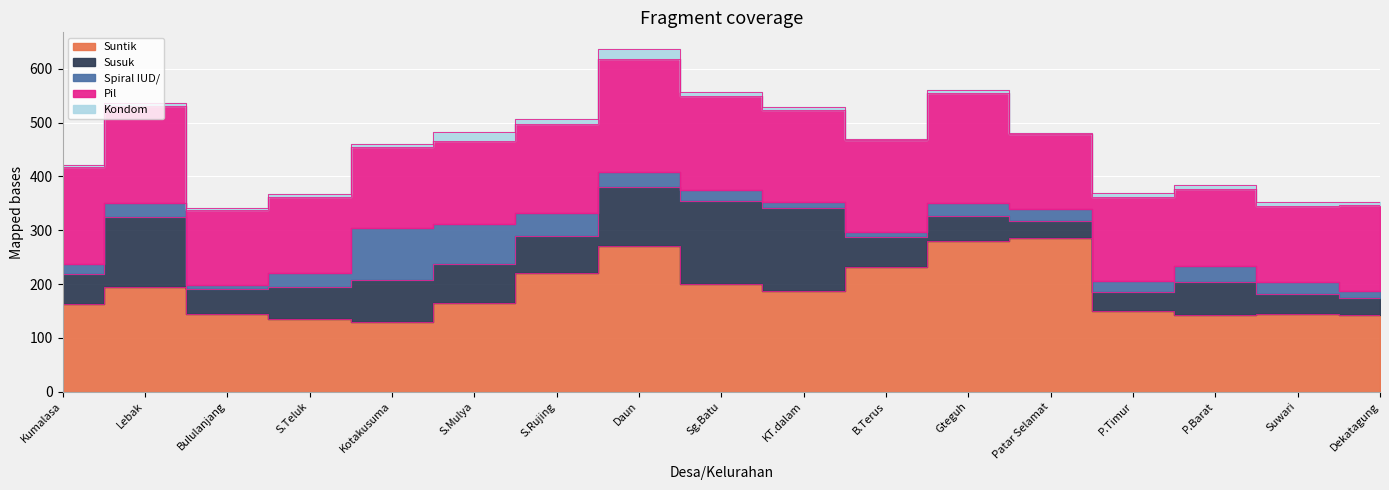

What are all the series names shown in the legend?

Suntik, Susuk, Spiral IUD/, Pil, Kondom